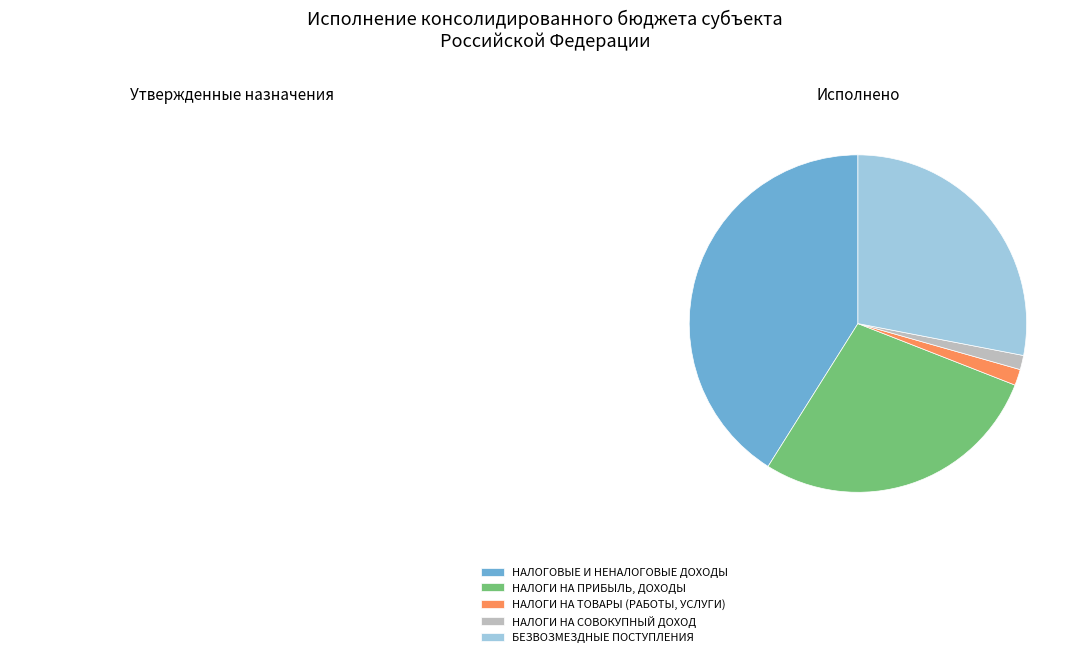

Which slice is the largest?

НАЛОГОВЫЕ И НЕНАЛОГОВЫЕ ДОХОДЫ